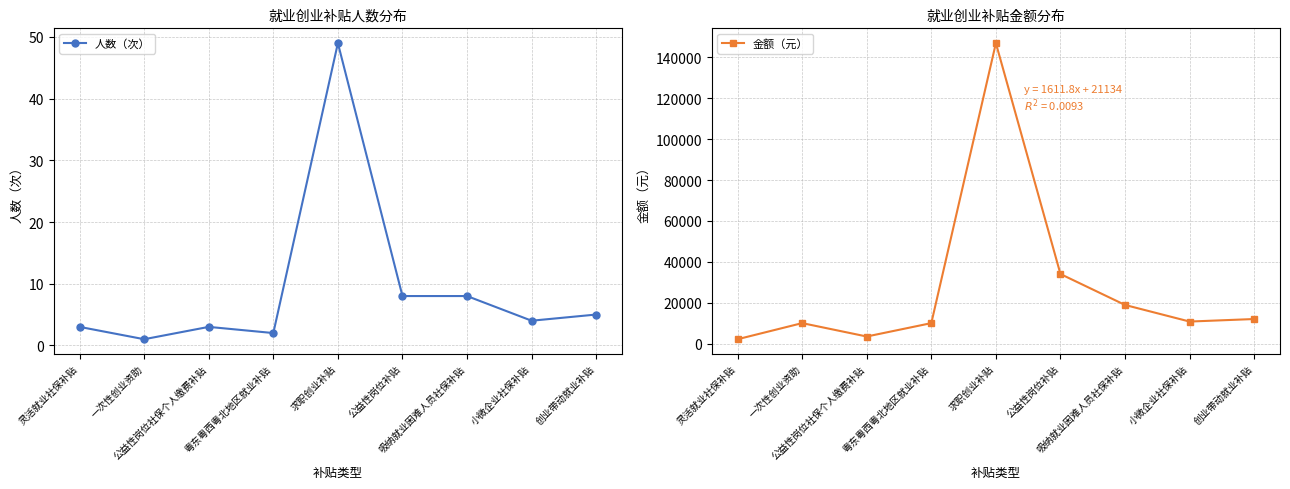

At which category does 金额（元） reach its first local peak?

一次性创业资助